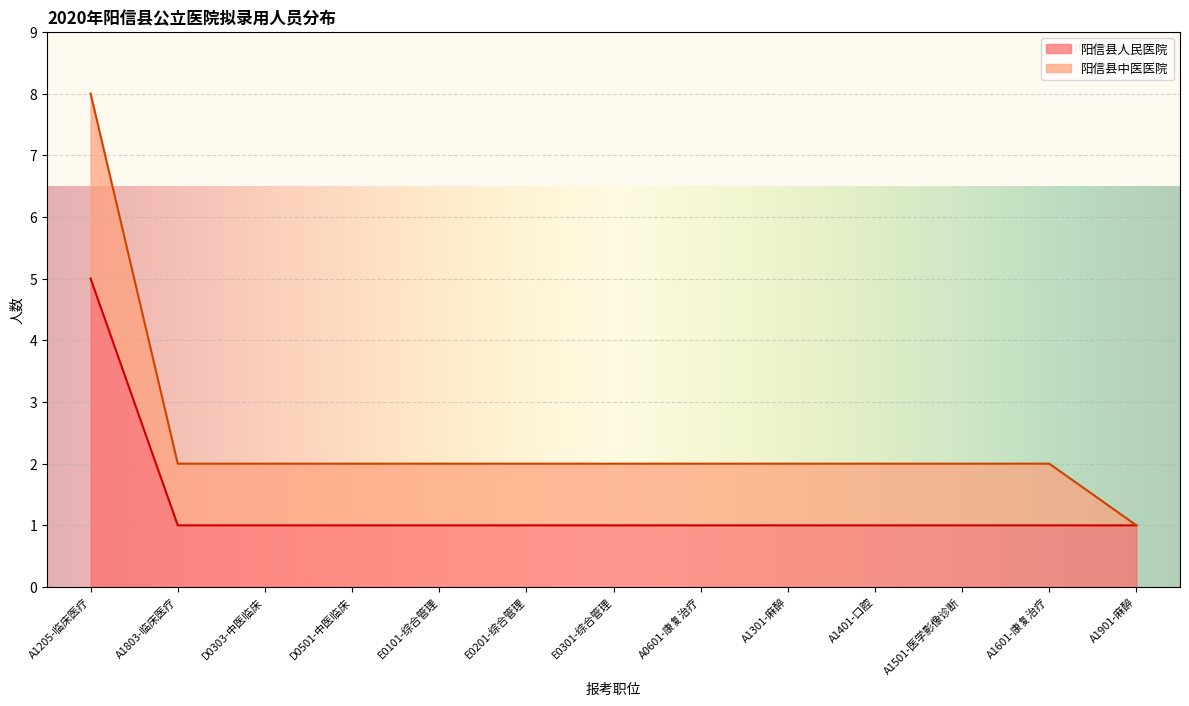

What is the label of the 13th point from the right?

A1205-临床医疗